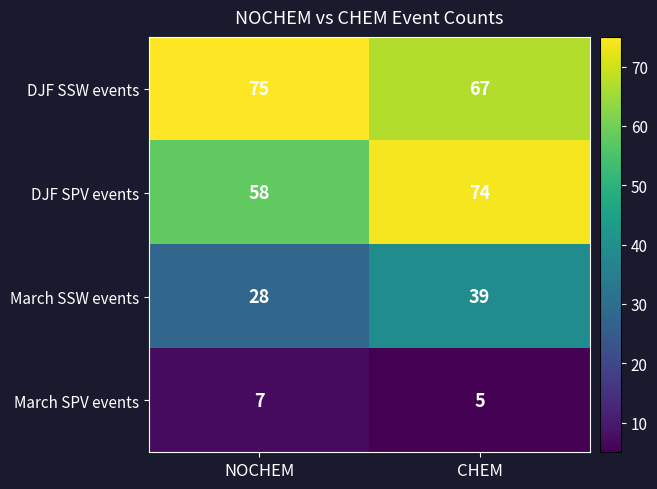

Reading right to left, what are all the values shown in this chart?

DJF SSW events: CHEM=67	NOCHEM=75
DJF SPV events: CHEM=74	NOCHEM=58
March SSW events: CHEM=39	NOCHEM=28
March SPV events: CHEM=5	NOCHEM=7